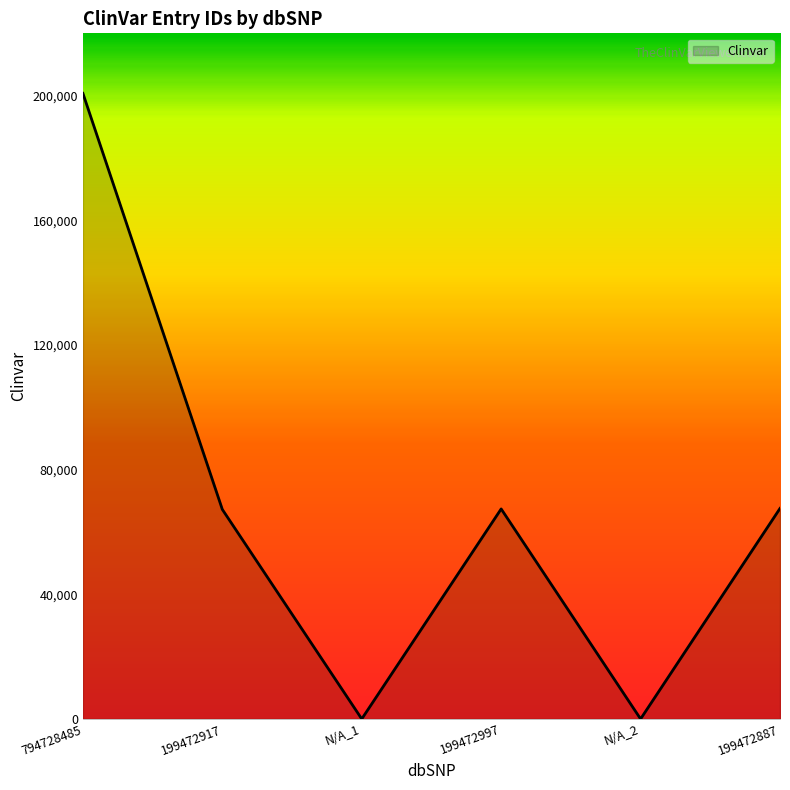

At which category does the data reach its first local peak?

199472997